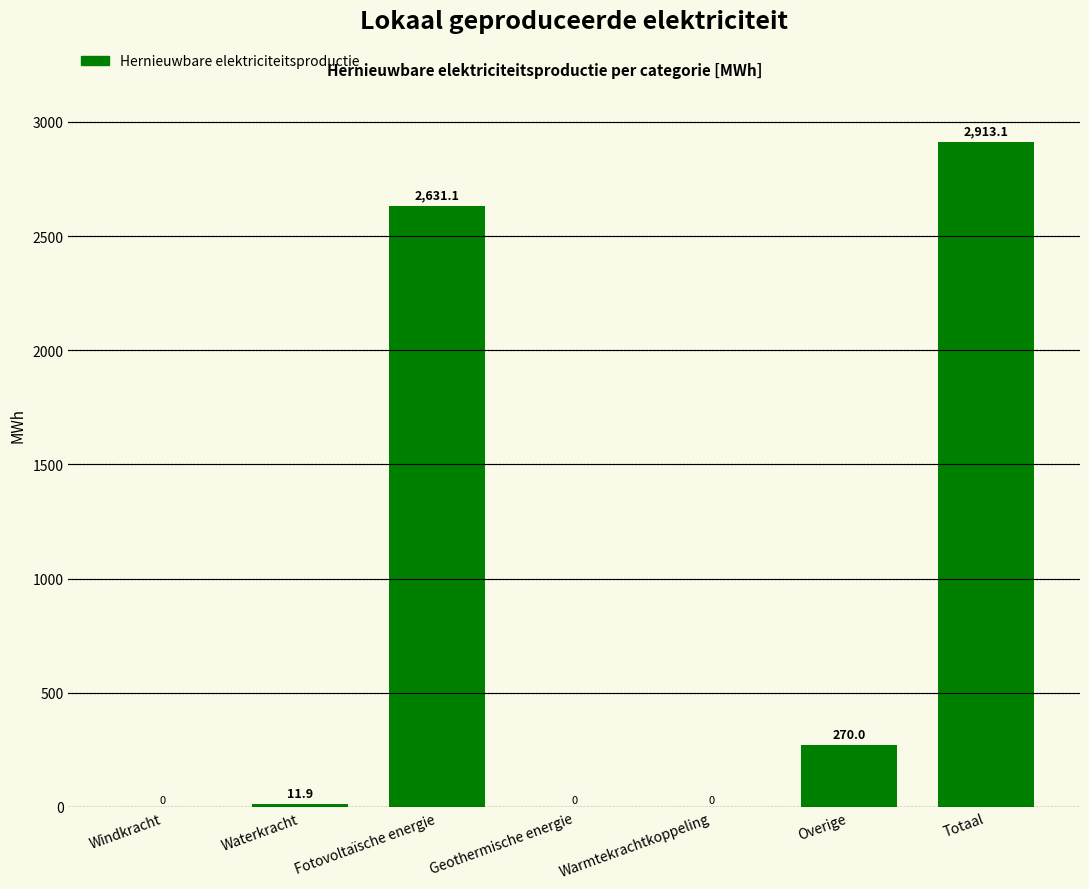

How many values are above zero?

4